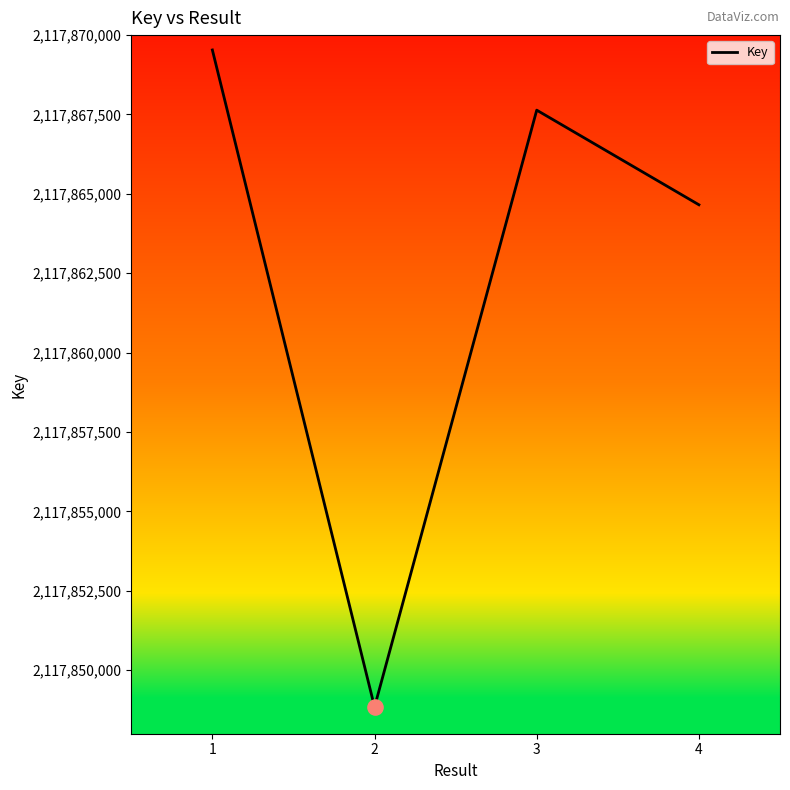

Approximately how many times larger is the value at 3 compared to 1?

1.0